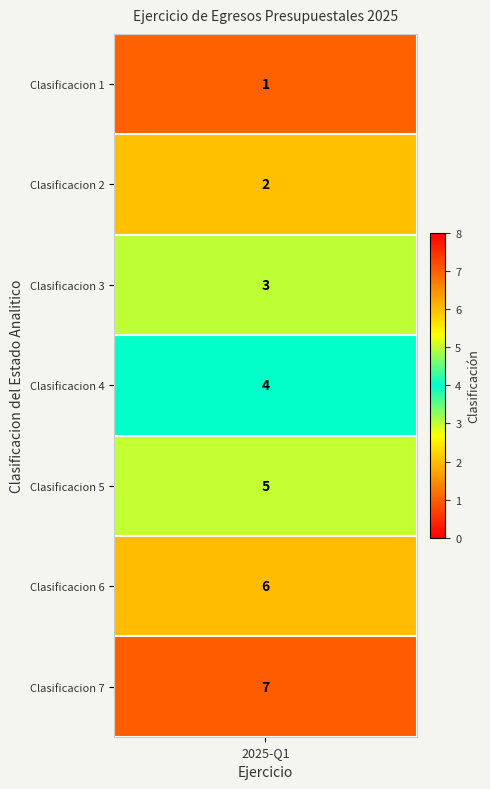

The chart shows a value of 4 at 4. True or false?

True